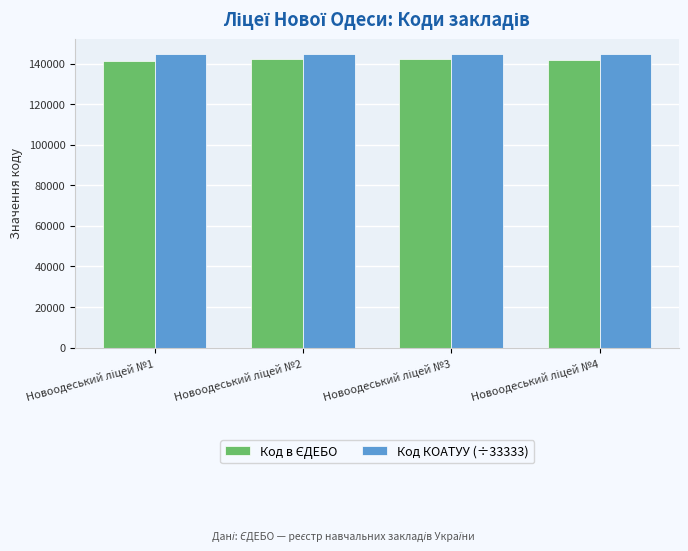

What is the minimum value shown in the chart?

141406.0